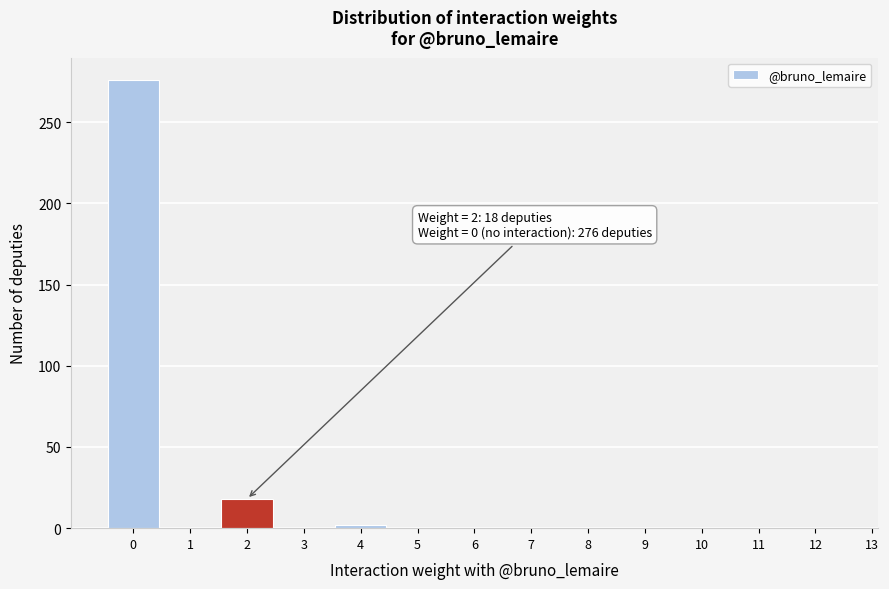

Over which range of the x-axis is the bar tallest?

-0.5 to 0.5